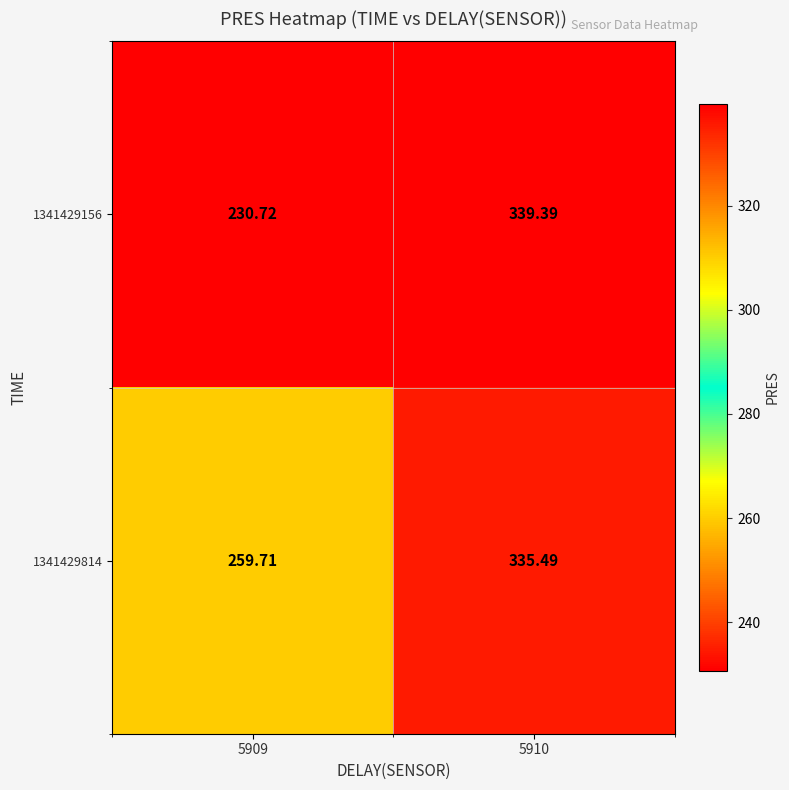

How many data points in 1341429814 are above 335?

1